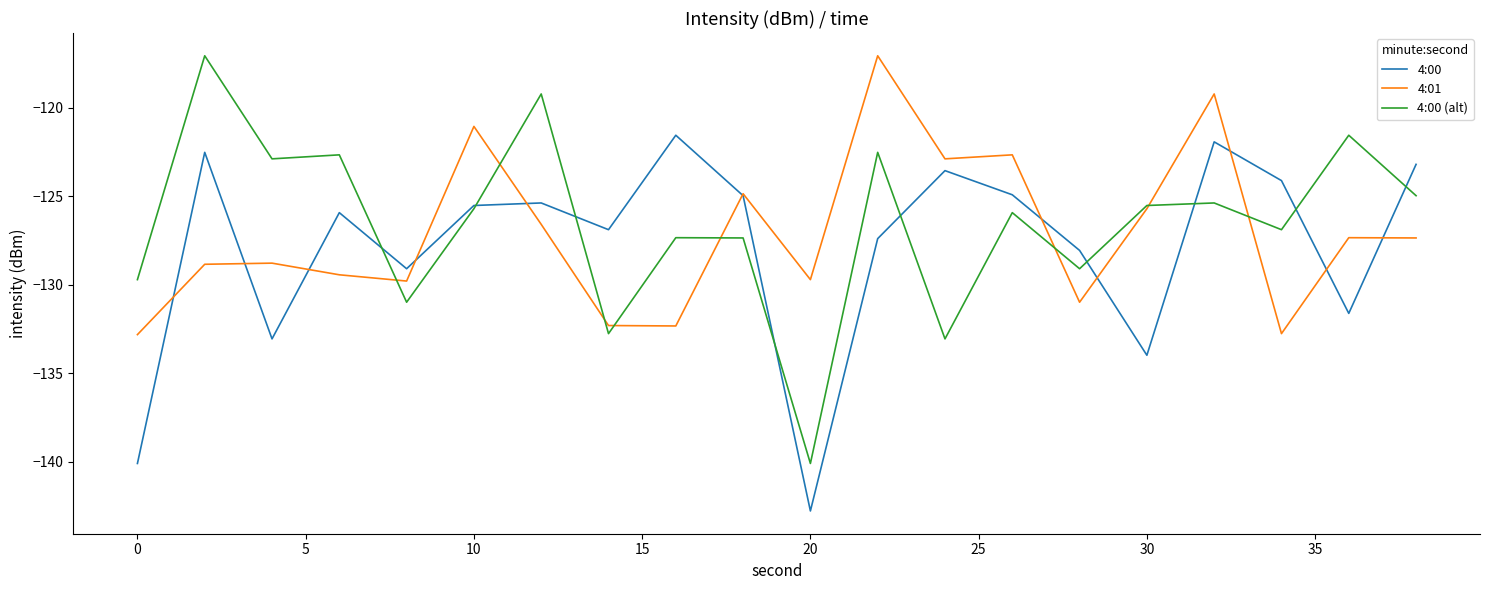

Which series has the largest range (max minus min)?

4:00 (alt)